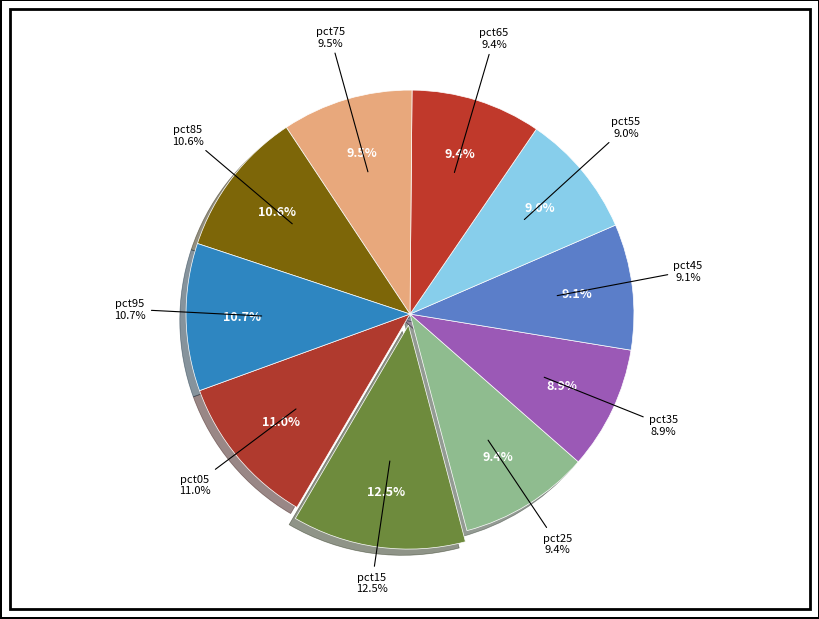

To the nearest percent, what percentage of the pie is pct55?

9%